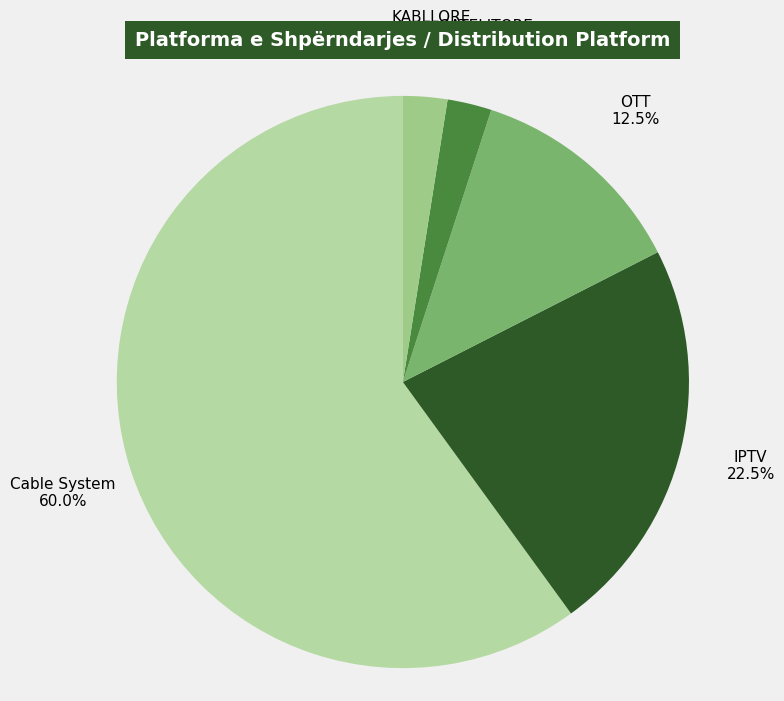

What is the ratio of the value at OTT to the value at IPTV?

0.6